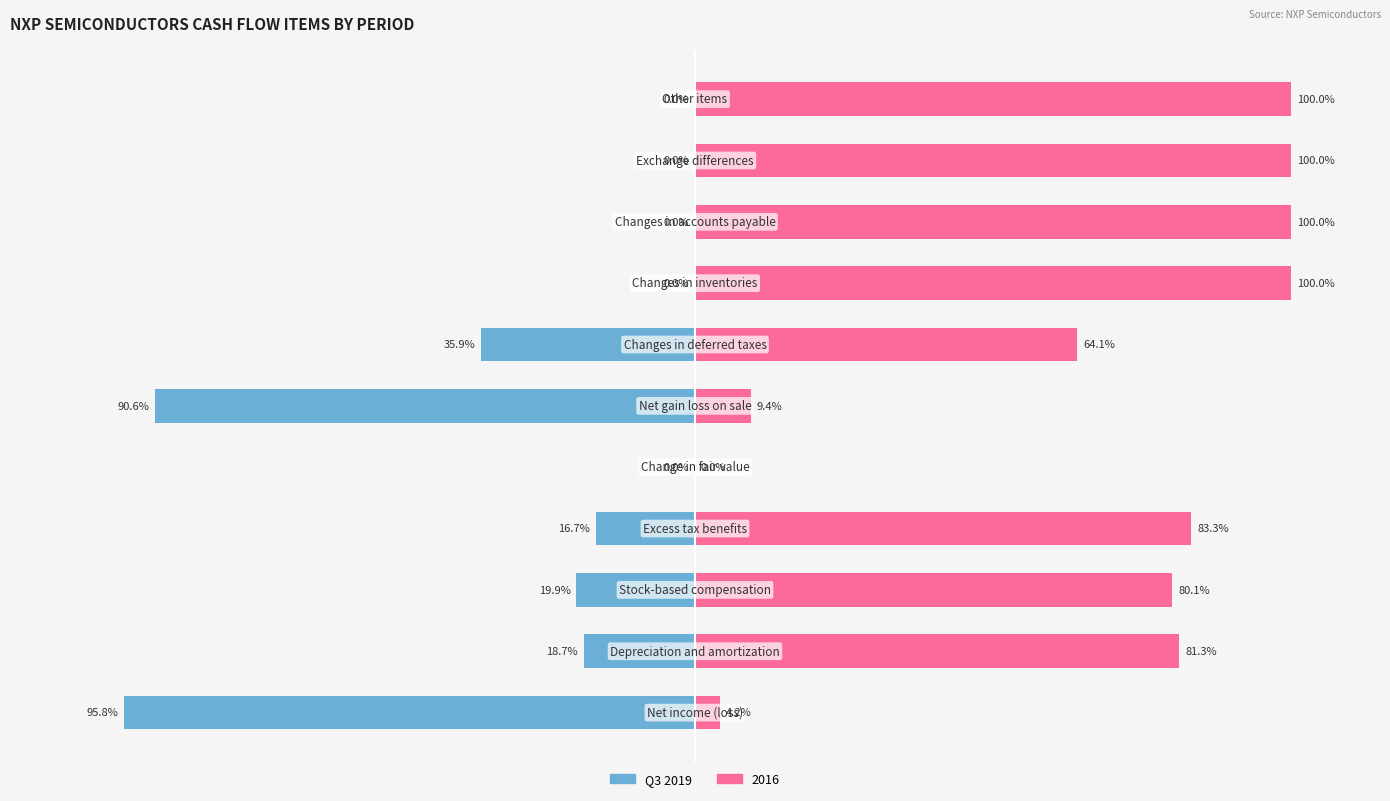

The chart shows a value of 0.0 at 7. True or false?

True